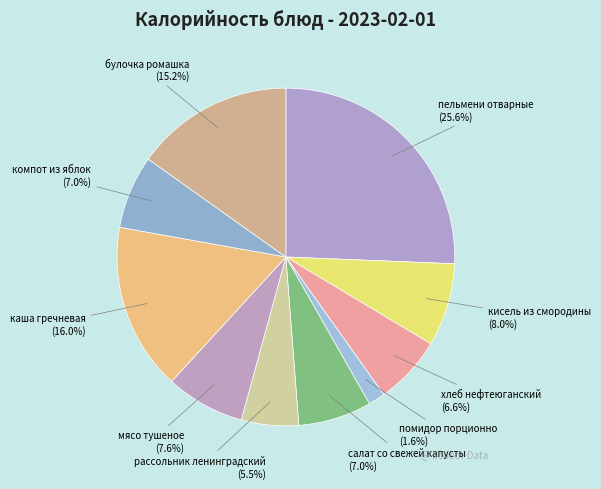

Is there a majority slice in this chart?

No